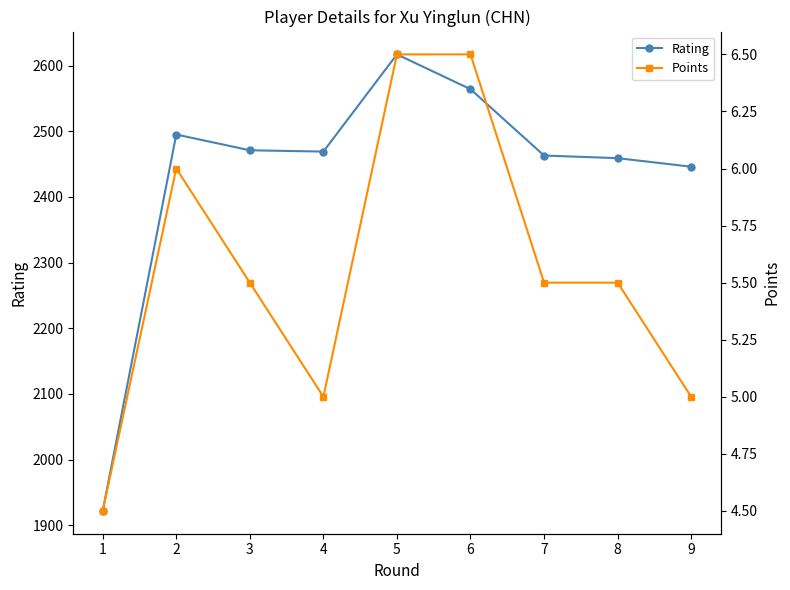

What is the difference between the maximum and minimum values in the Points series?

2.0